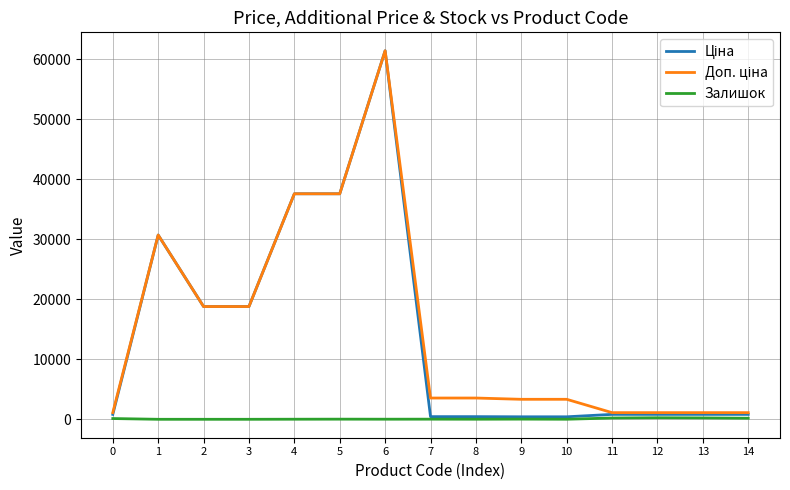

The value of Залишок at 3 is 0.0. True or false?

True